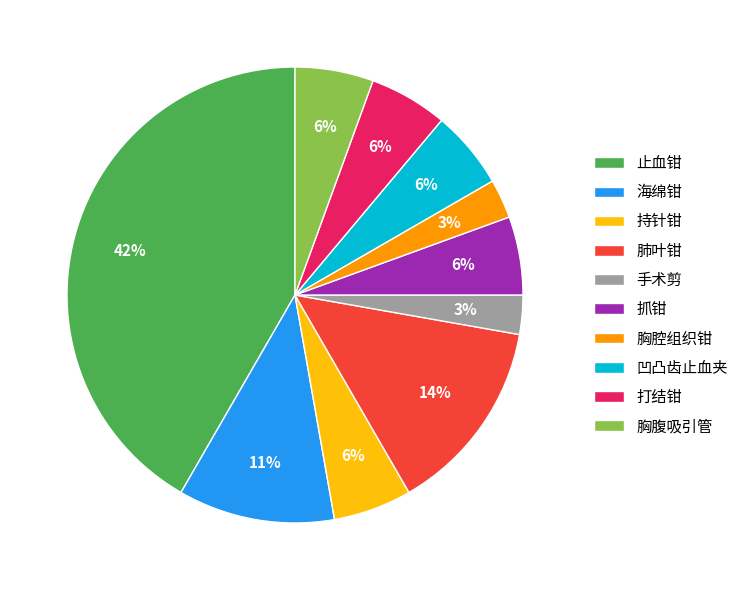

To the nearest percent, what is the average slice percentage?

10%